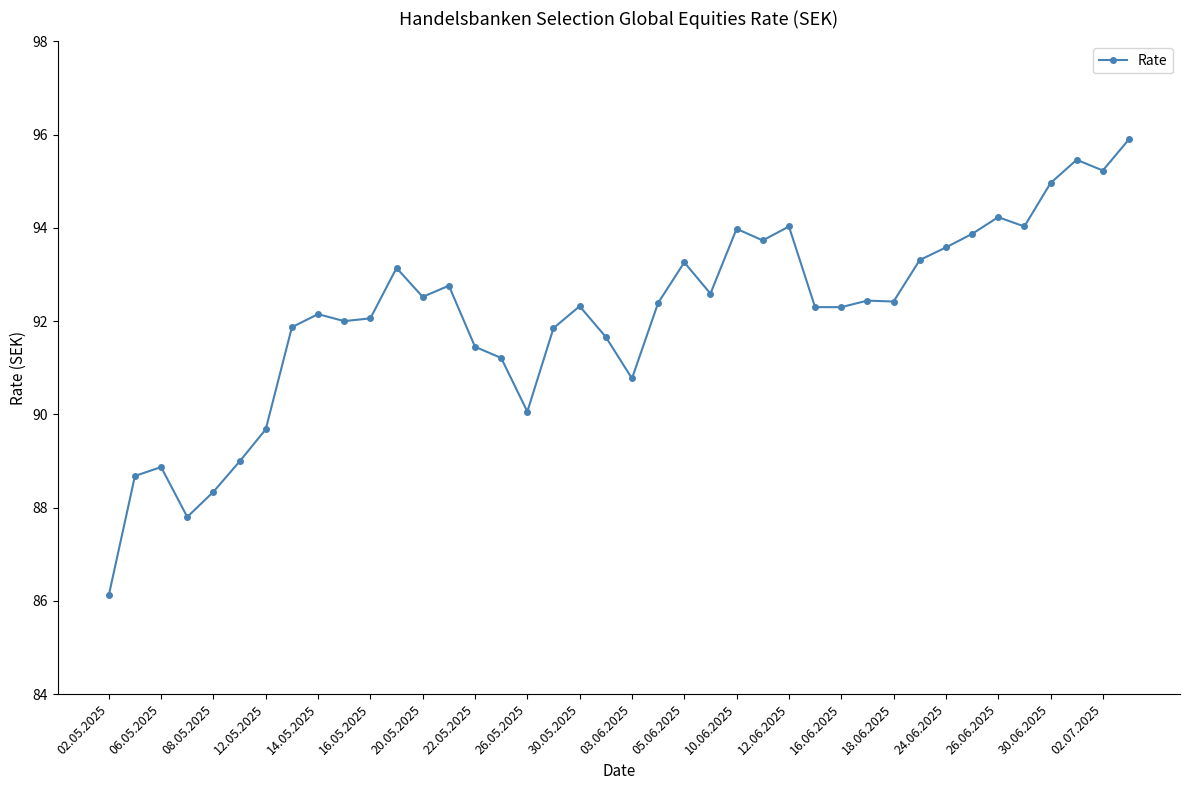

True or false: there are more than 0 points higher than both neighbors.

True